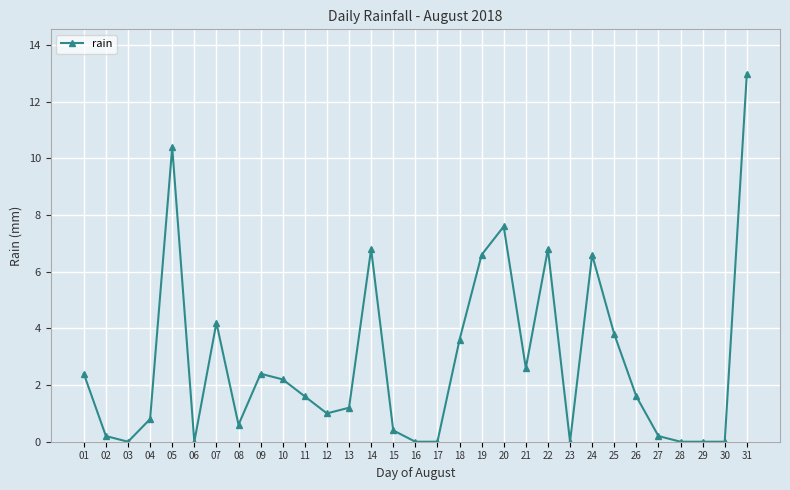

What is the greatest value displayed?

13.0